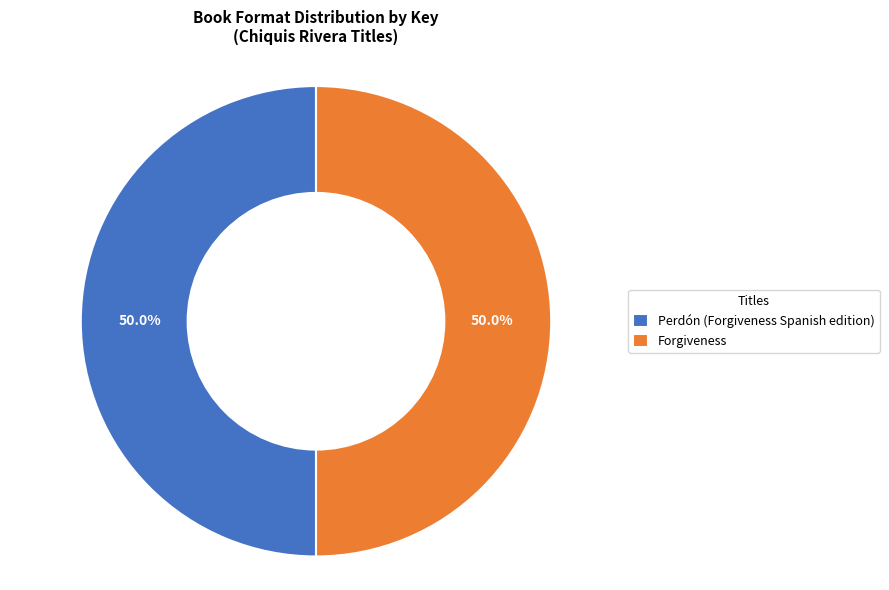

What portion of the pie excludes Forgiveness?

50.0%